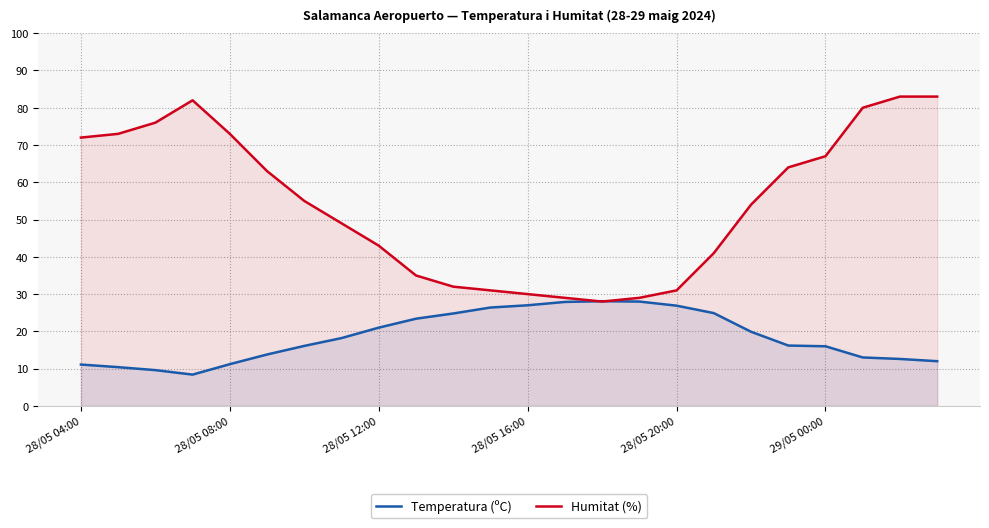

Which series has the largest total across all categories?

Humitat (%)